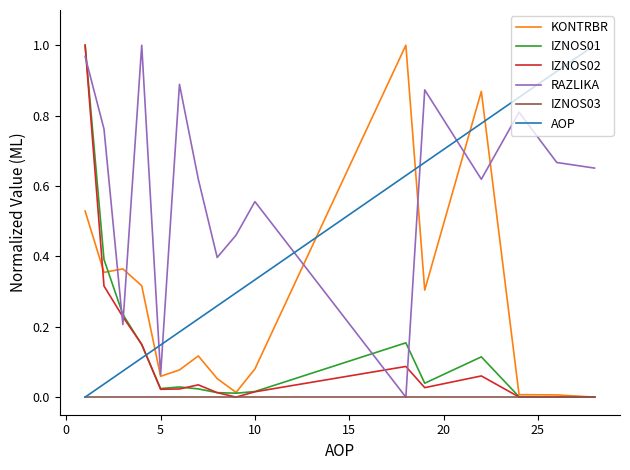

Which series has the largest total across all categories?

RAZLIKA